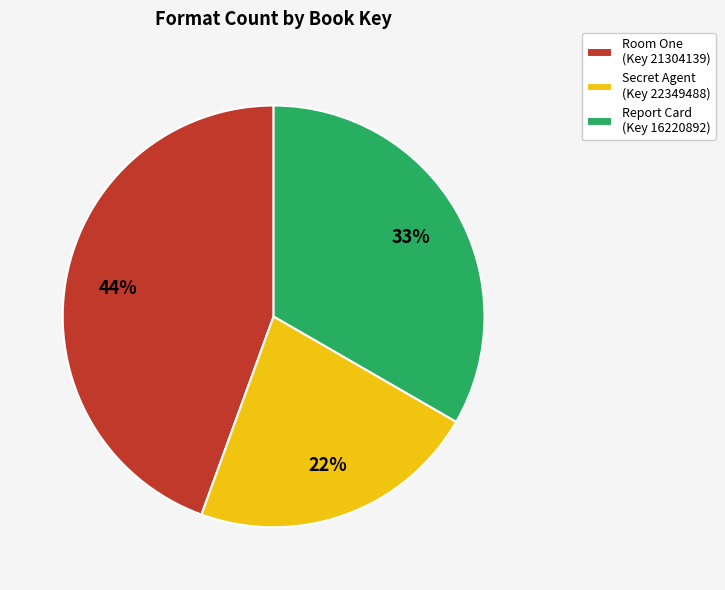

How many segments does this pie chart have?

3